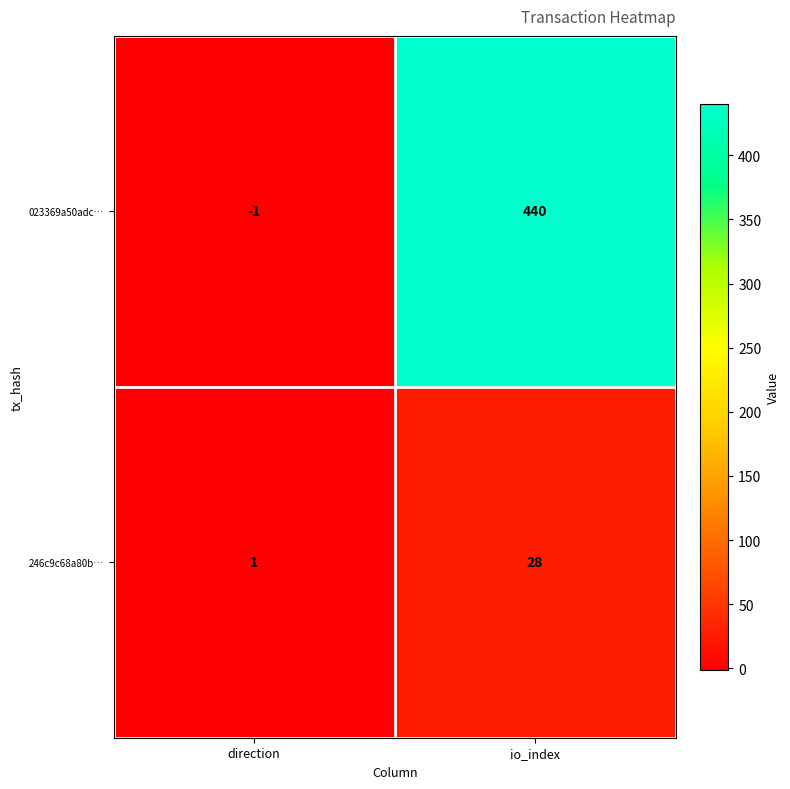

Reading left to right, what are all the values shown in this chart?

023369a50adc…: -1	440
246c9c68a80b…: 1	28